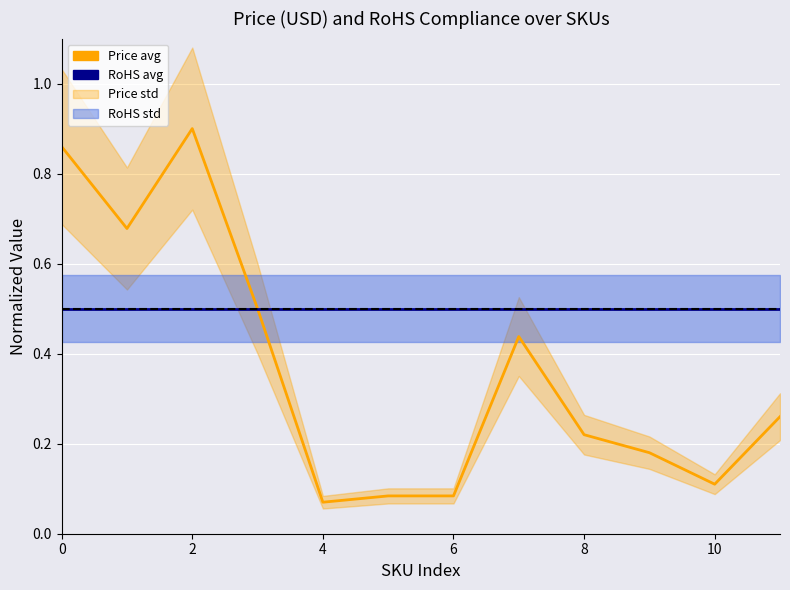

Reading left to right, list all the values displayed in this chart.

Price avg: 0.9	0.7	0.9	0.5	0.1	0.1	0.1	0.4	0.2	0.2	0.1	0.3
RoHS avg: 0.5	0.5	0.5	0.5	0.5	0.5	0.5	0.5	0.5	0.5	0.5	0.5